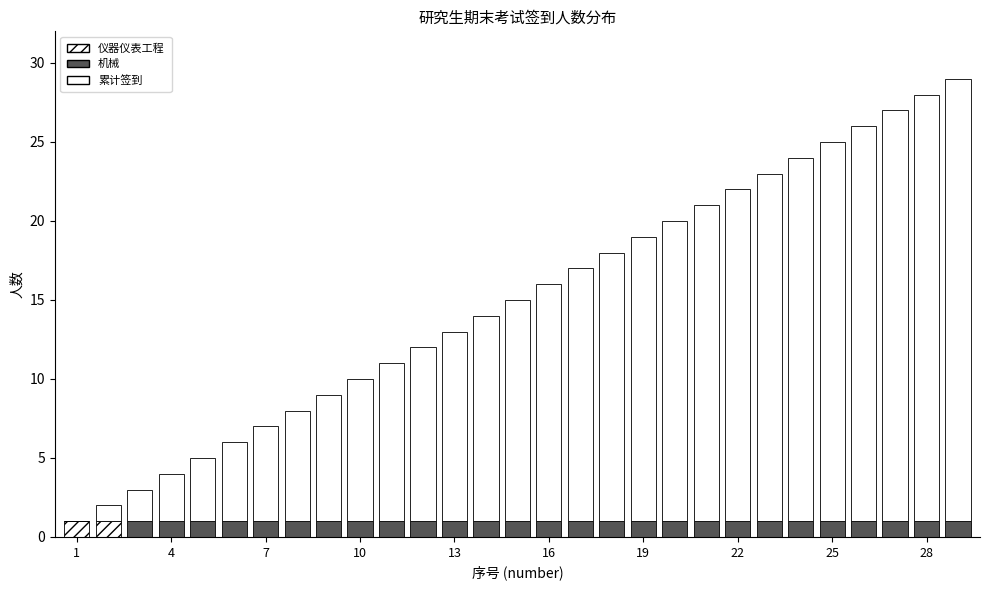

How many series are shown in this chart?

3